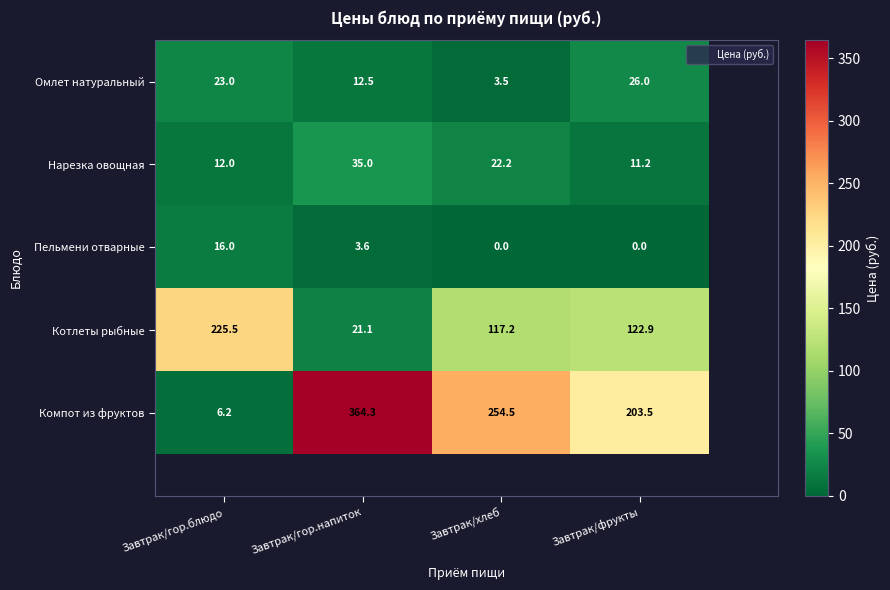

What is the sum of all Пельмени отварные values?

19.6